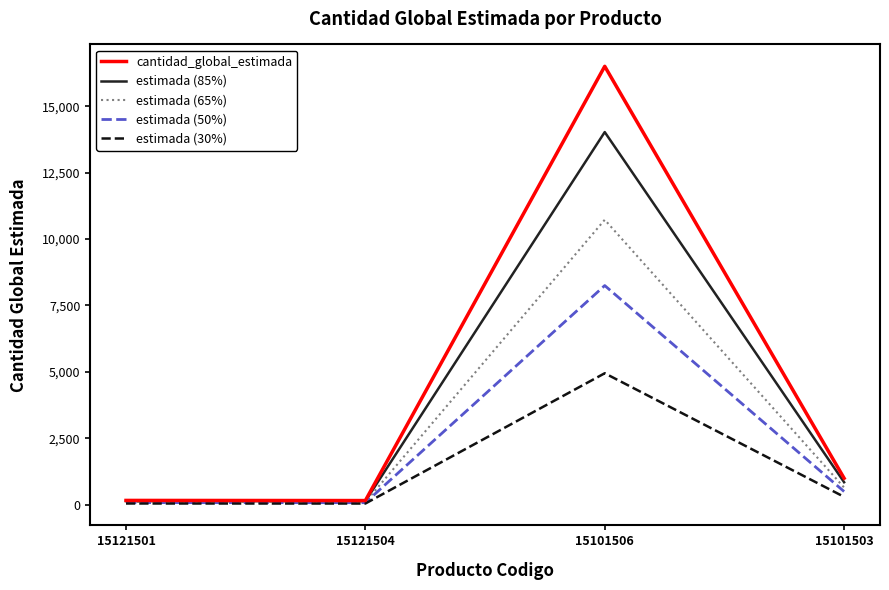

Does the chart have visible grid lines?

No